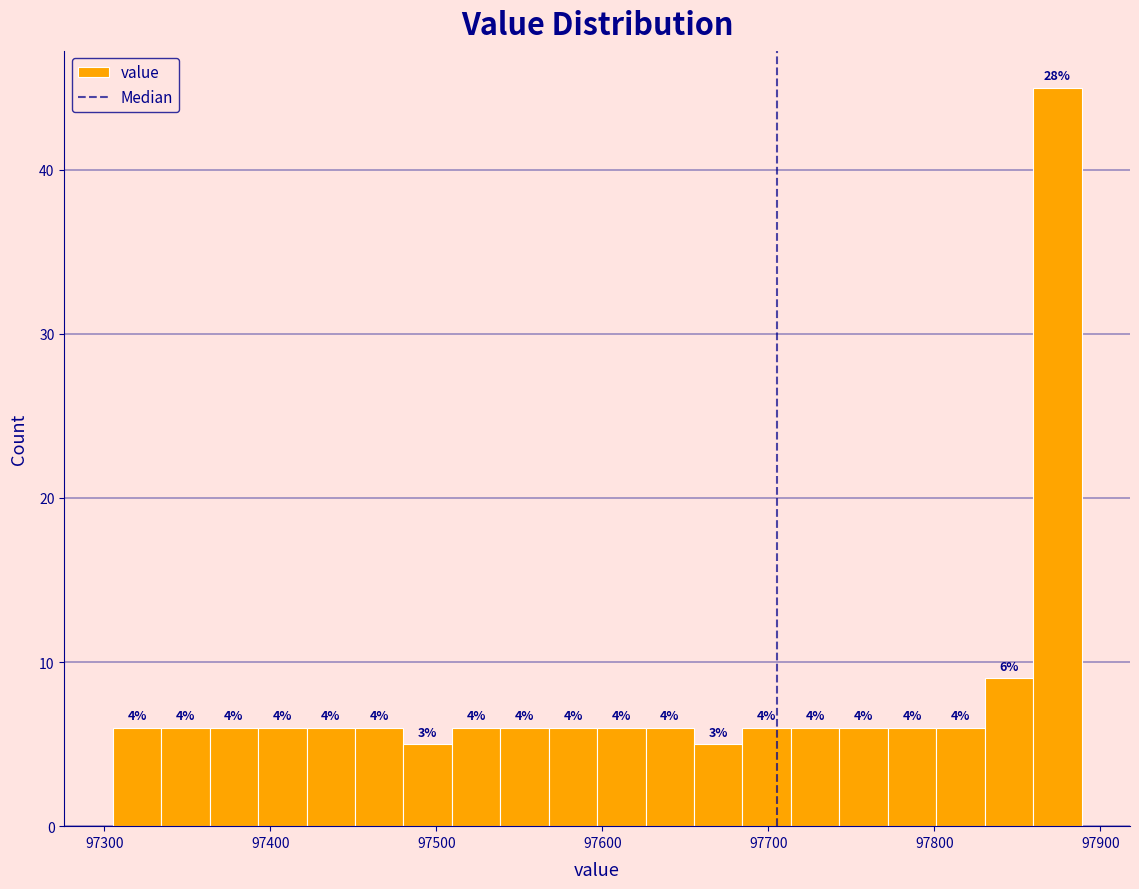

Around what value on the x-axis is the tallest bar? Give the approximate position of its centre, as read against the axis.

97870